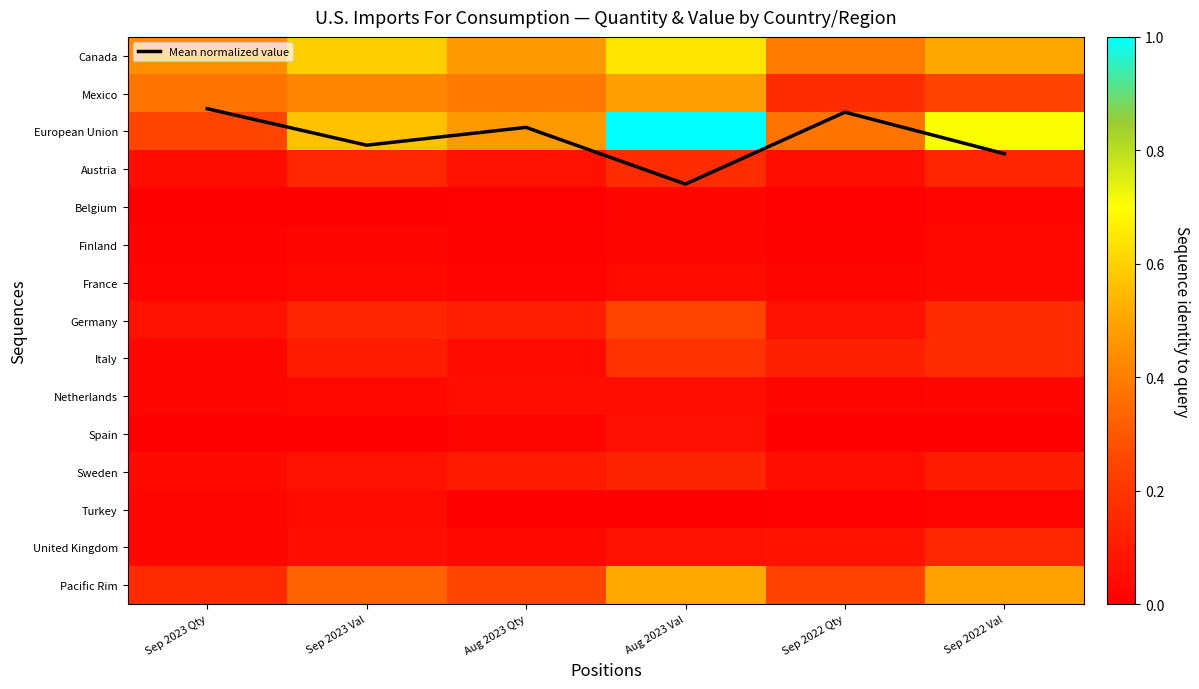

Is the value of Mean normalized value at Sep 2022 Val greater than the value of Finland at Sep 2022 Qty?

Yes